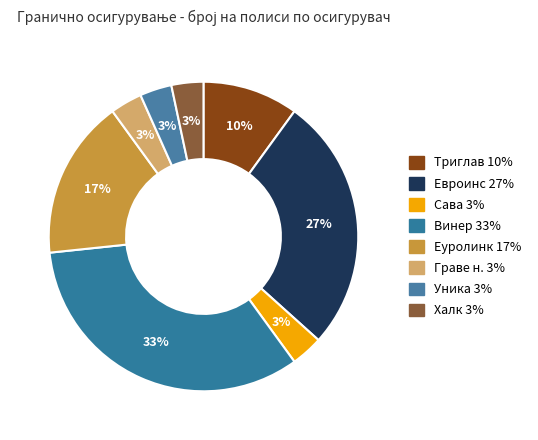

What is the total percentage of Триглав and Граве н.?

13.3%